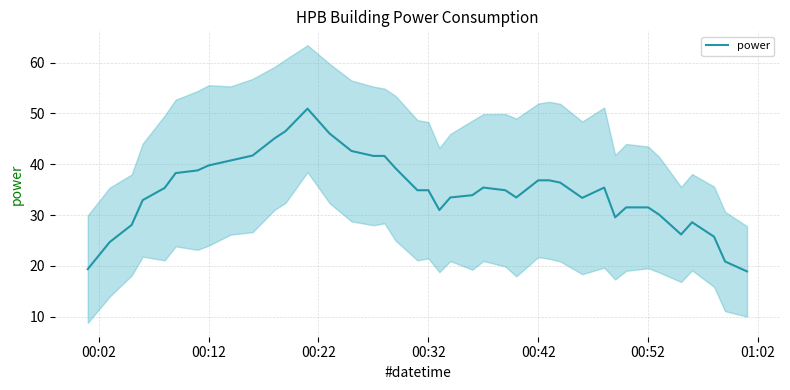

What is the smallest value displayed?

18.9